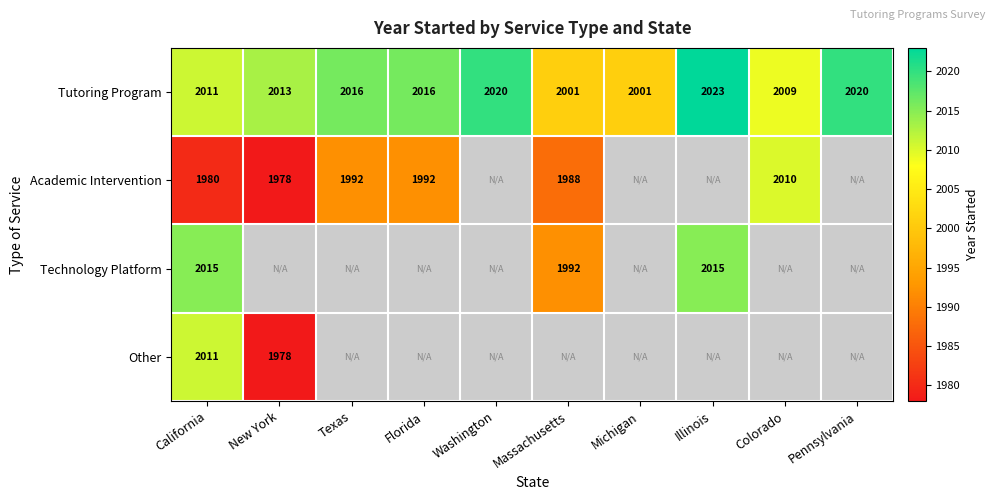

True or false: Tutoring Program has a value of 2023 at Illinois.

True